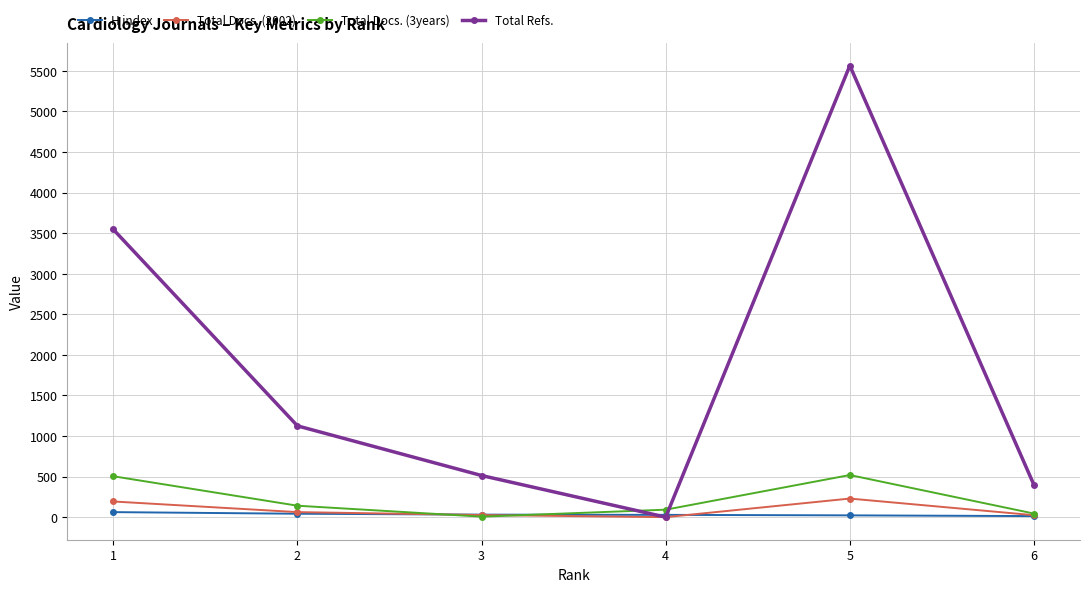

How many distinct data groups are displayed?

4